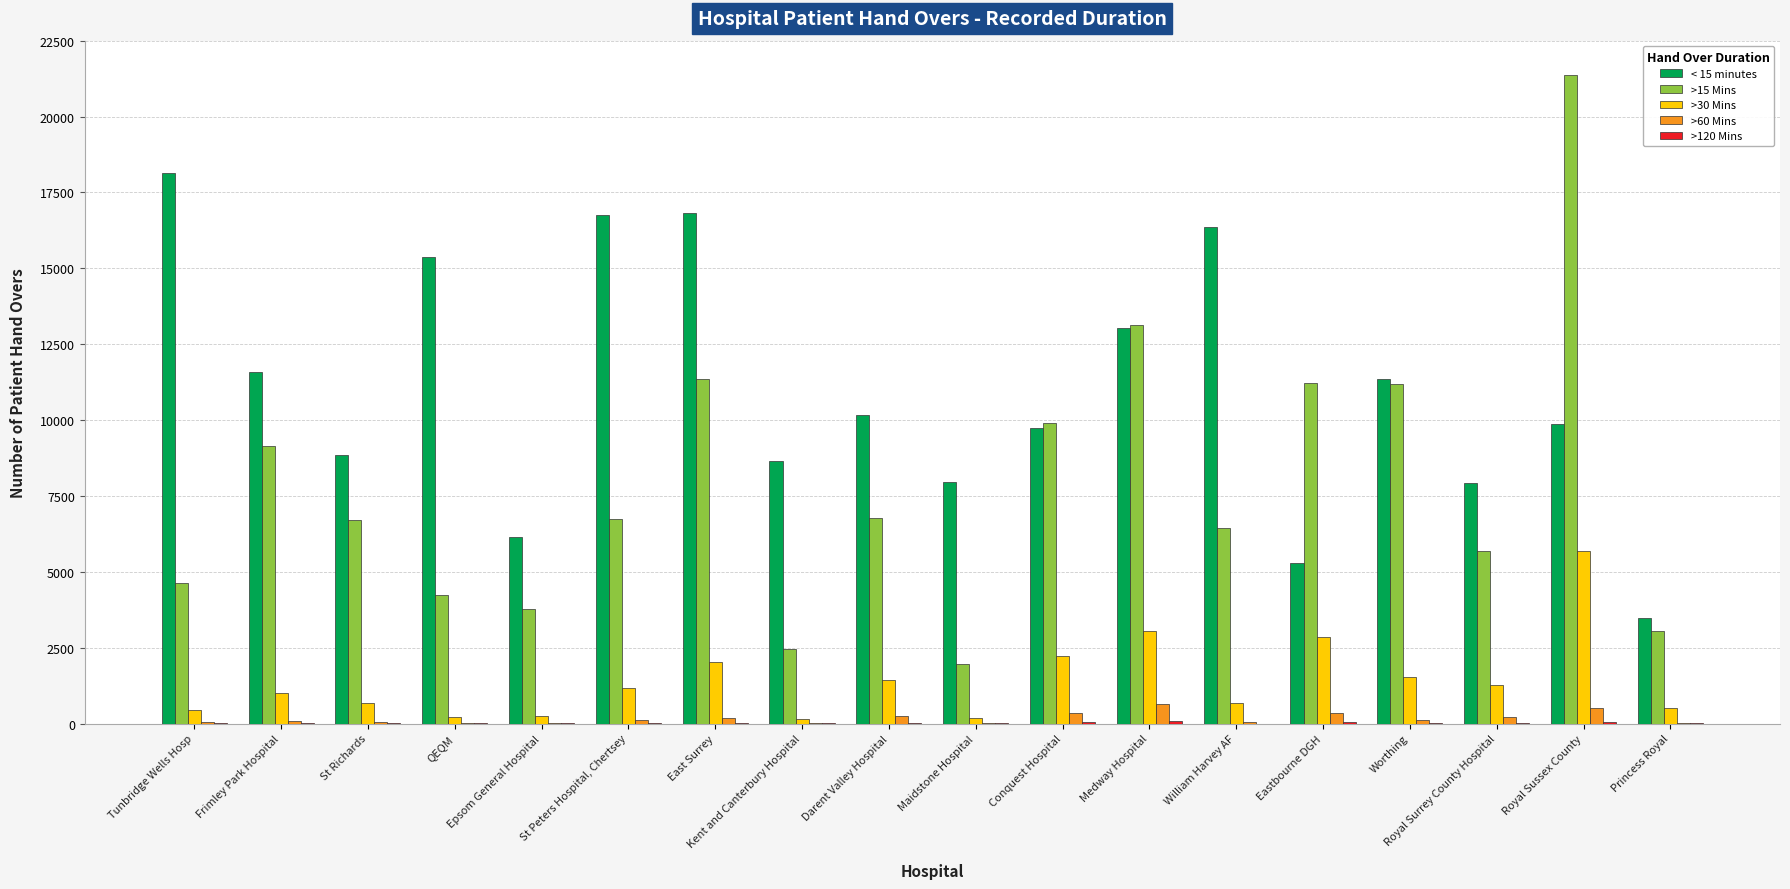

True or false: < 15 minutes has a value of 3598 at Royal Sussex County.

False